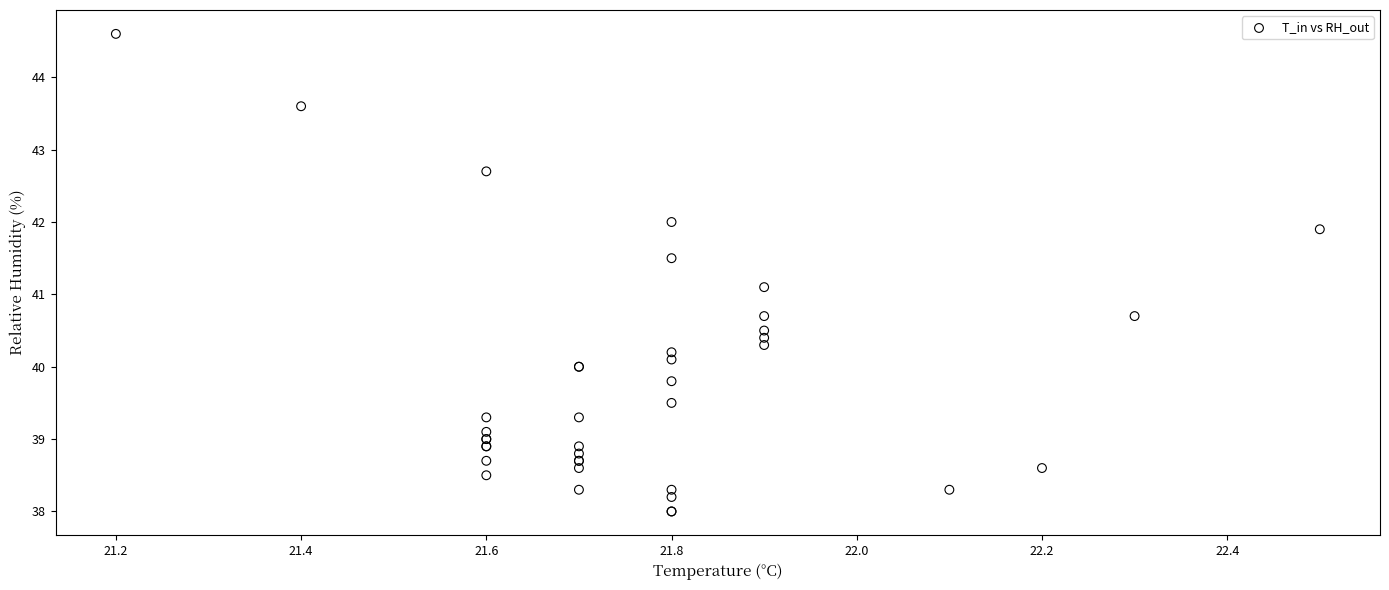

What Y value in the scatter plot is closest to 41?

41.1